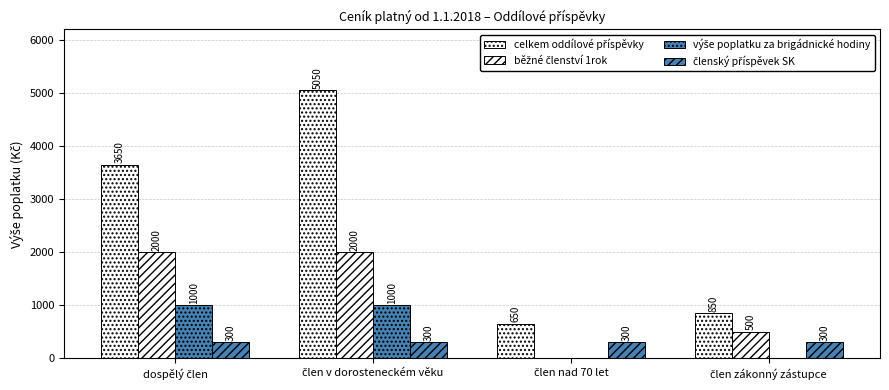

The value of výše poplatku za brigádnické hodiny at dospělý člen is 256. True or false?

False